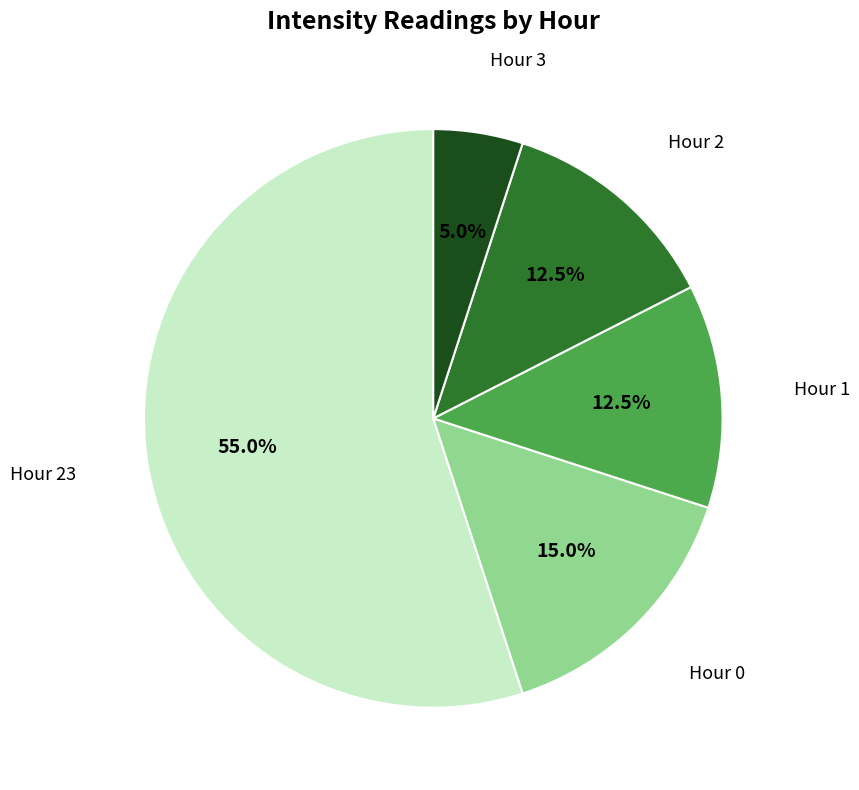

Is there a majority slice in this chart?

Yes